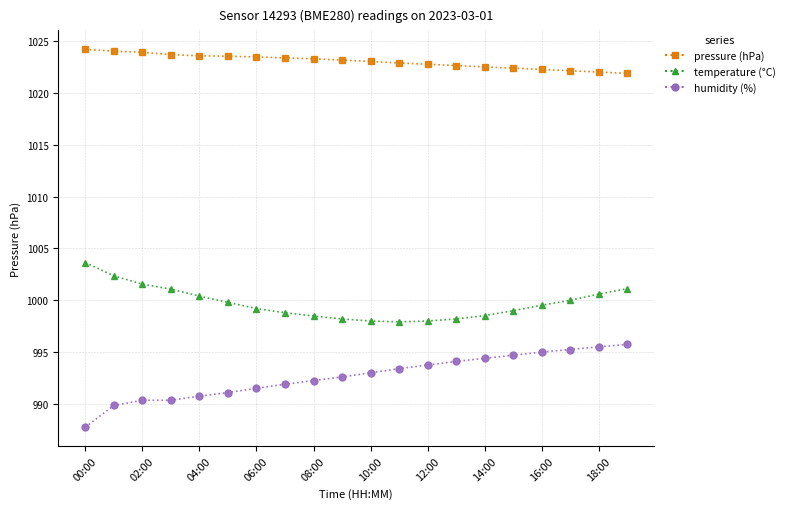

Which series has the widest spread of values?

humidity (%)